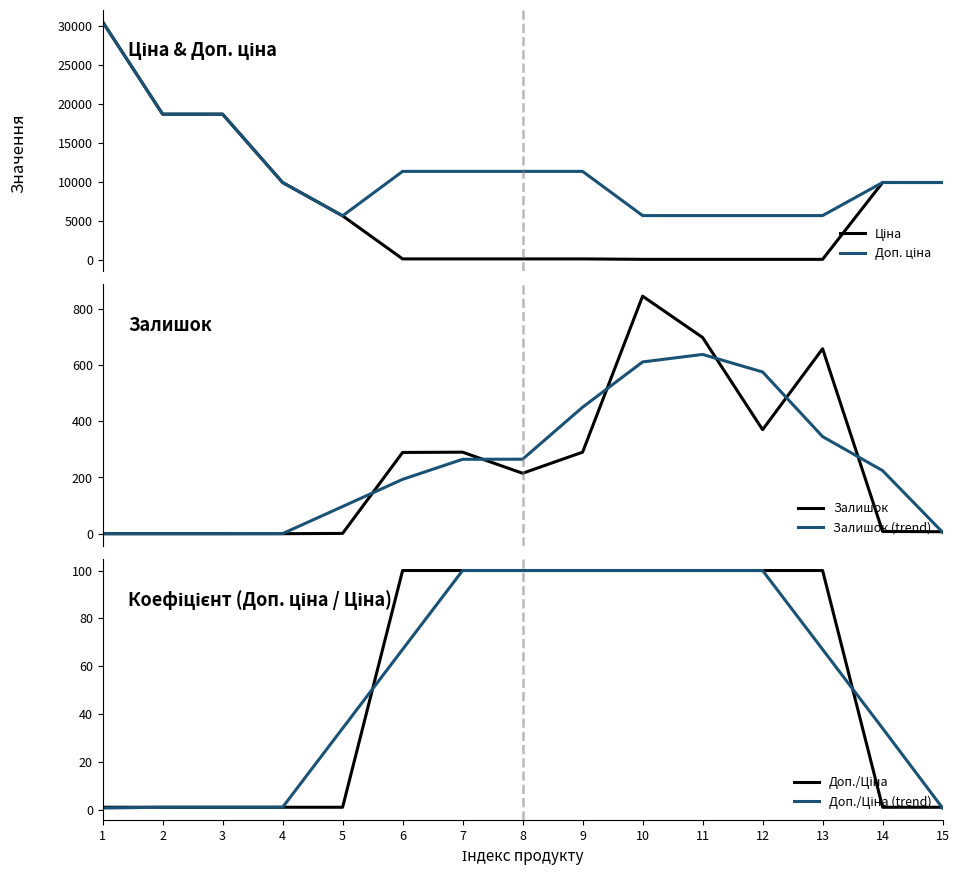

Where do Залишок and Доп./Ціна (trend) first cross each other?

5 and 6